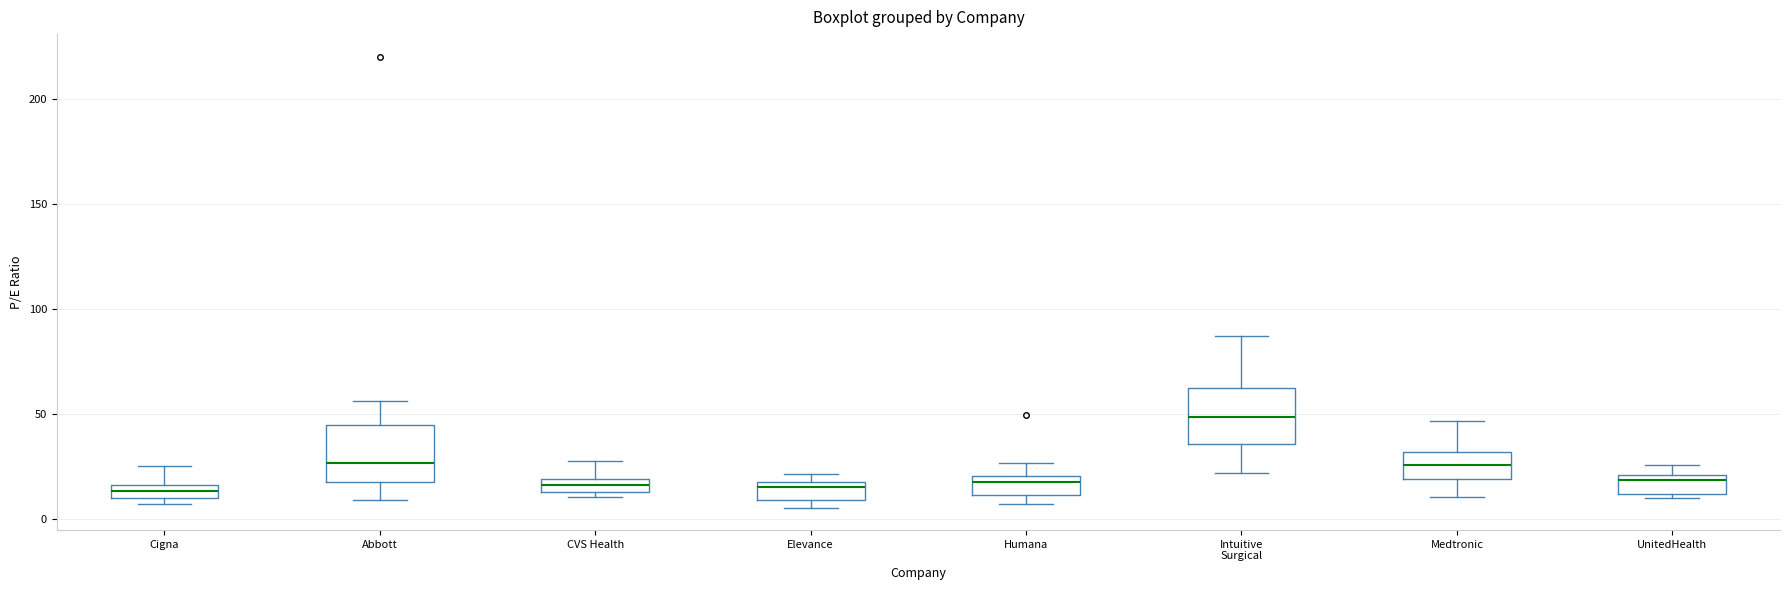

Where is the upper edge of the box for UnitedHealth on the y-axis? The values are not printed on the chart, so give them approximately, as read against the axis.

20